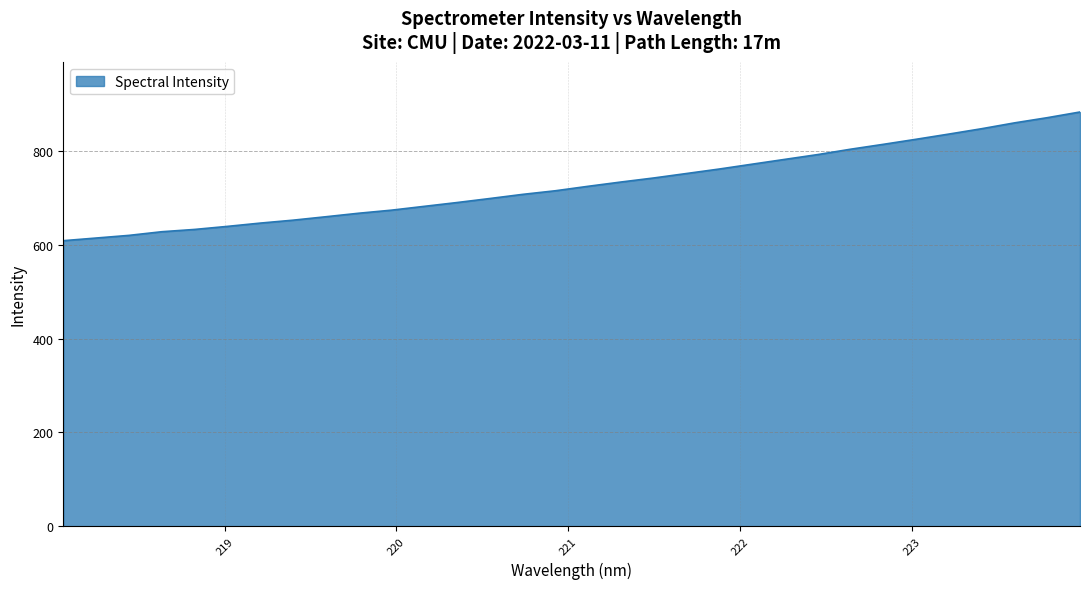

Reading left to right, list all the values displayed in this chart.

609.5	615.2	620.9	628.7	633.5	640.1	647.1	653.3	660.6	668.1	674.7	682.9	691.0	699.6	708.4	716.2	725.7	734.8	743.5	753.0	762.6	772.9	783.2	793.4	804.8	815.3	826.1	837.2	848.6	861.0	872.1	884.3